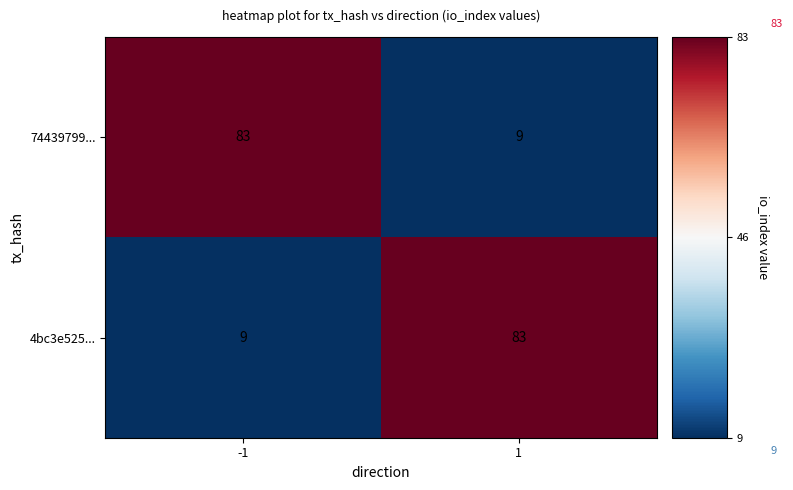

What is the spread (max minus min) of values at 1?

74